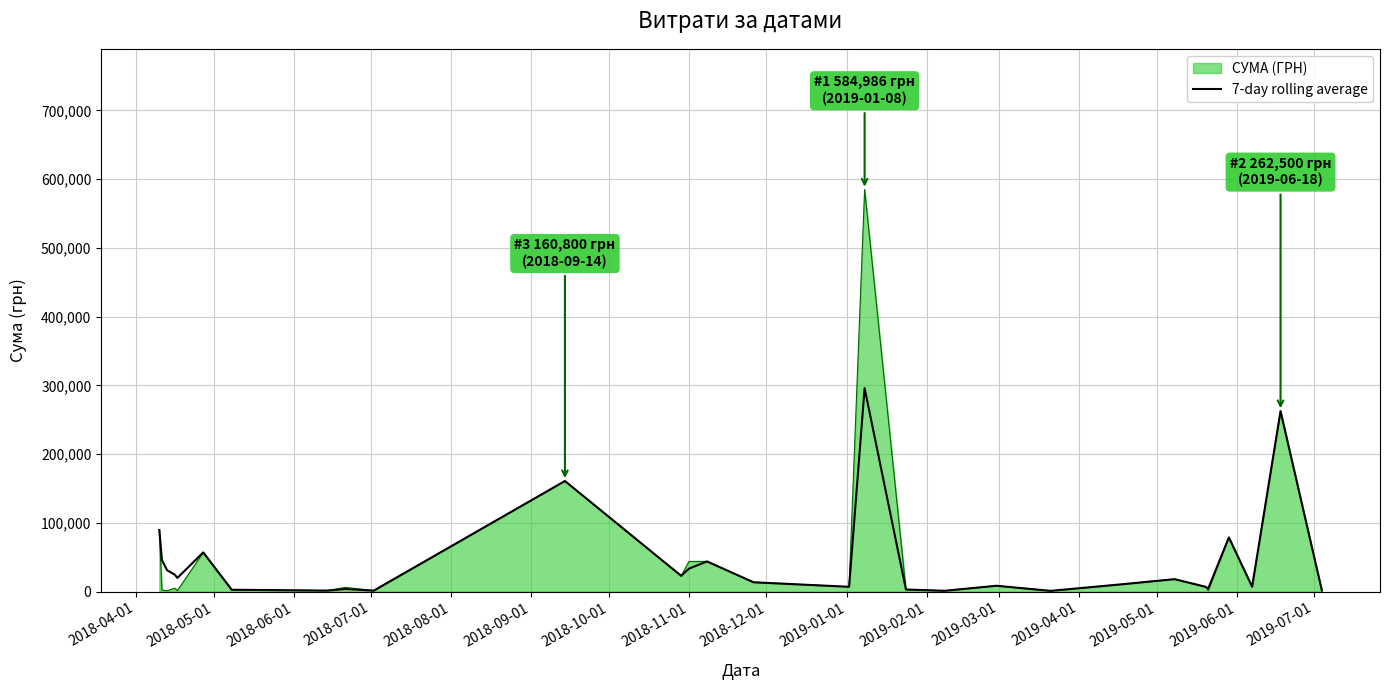

What is the maximum value for 7-day rolling average?

295924.4